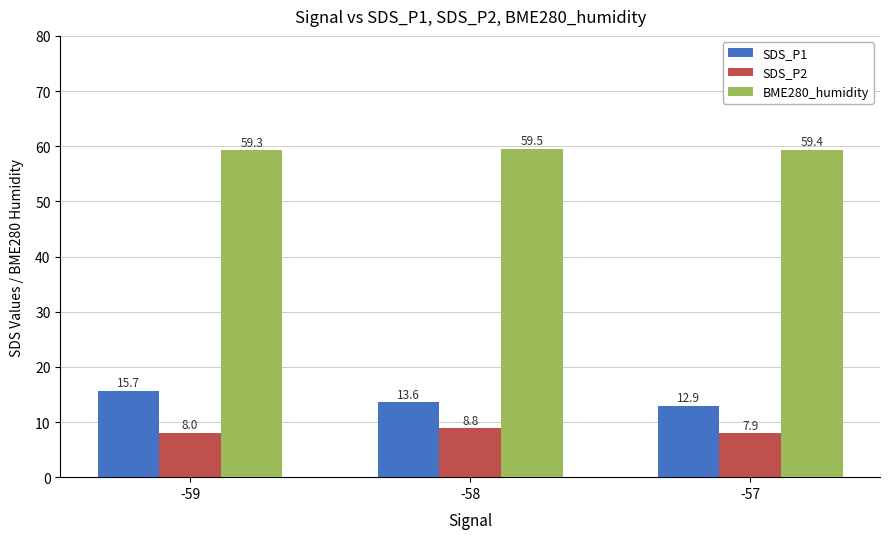

The BME280_humidity series shows 59.3 at -59. True or false?

True